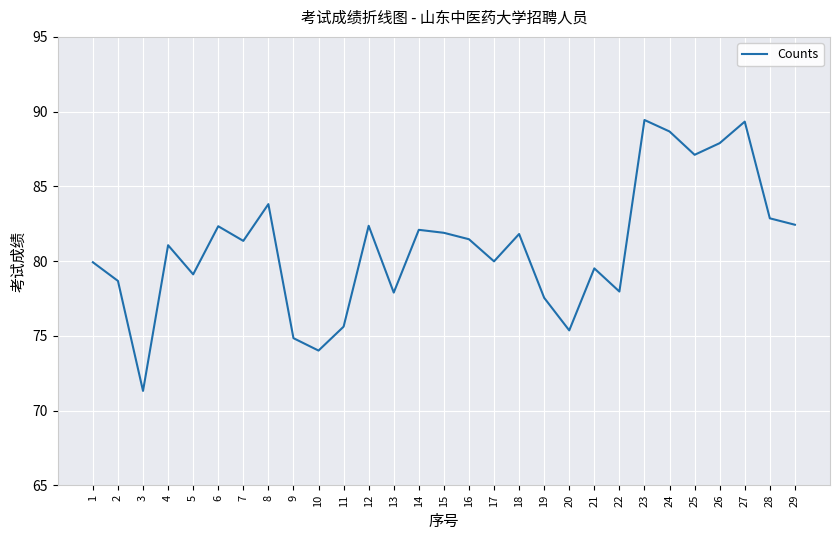

What is the difference between the maximum and minimum values?

18.1